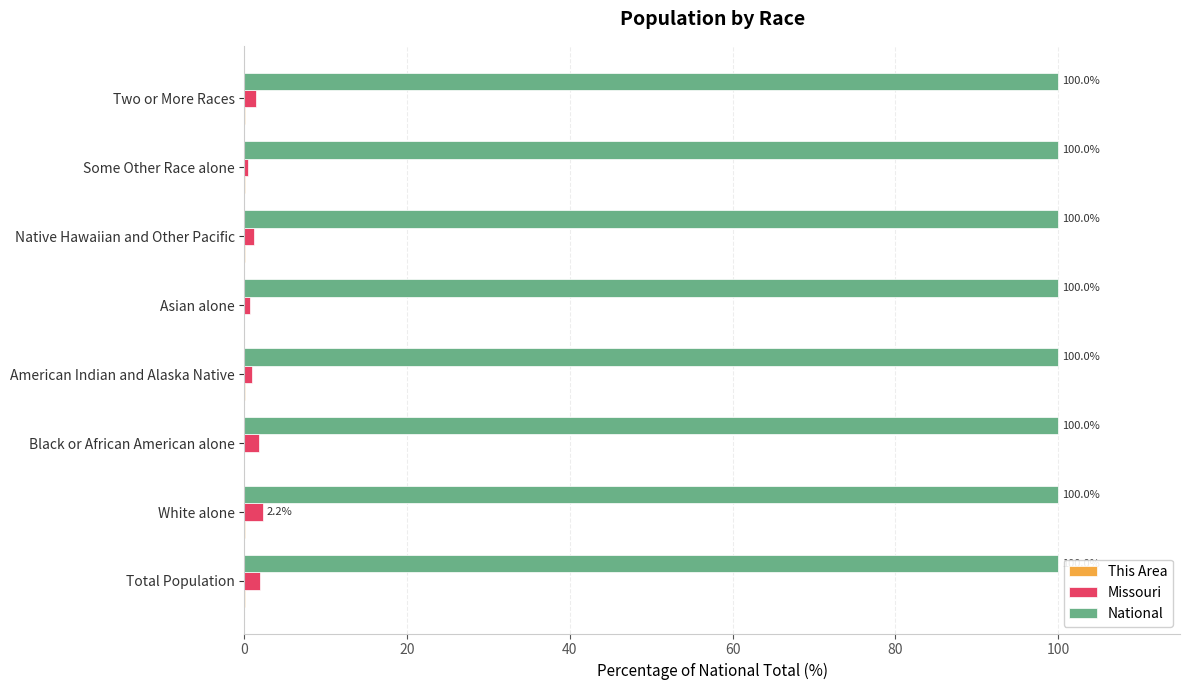

Is it true that National equals 136.6 at Some Other Race alone?

False